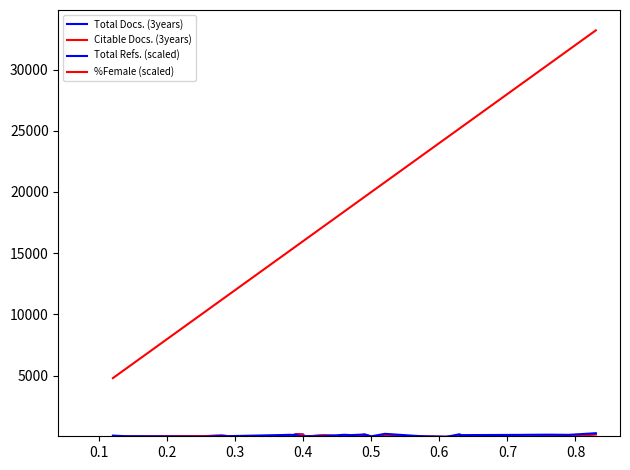

What is the average value of the Citable Docs. (3years) series?

70.6